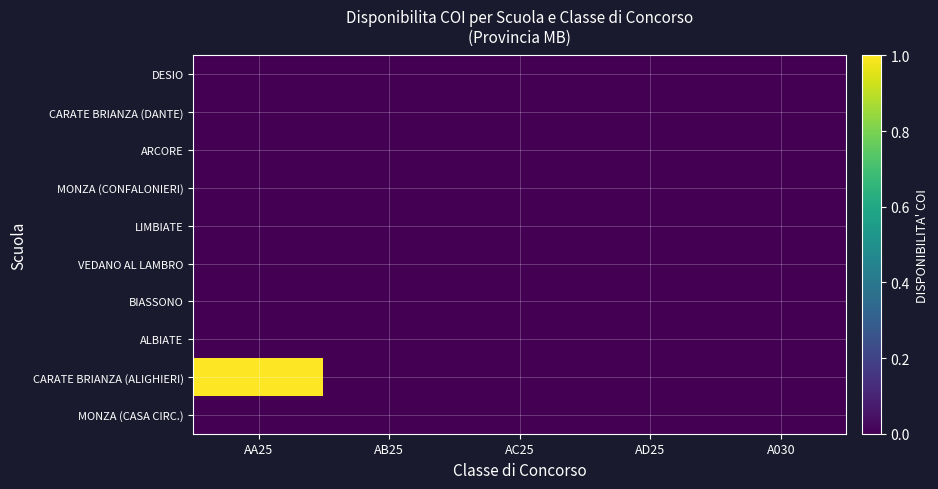

Reading left to right, transcribe all the data shown in this chart.

DESIO: AA25=0	AB25=0	AC25=0	AD25=0	A030=0
CARATE BRIANZA (DANTE): AA25=0	AB25=0	AC25=0	AD25=0	A030=0
ARCORE: AA25=0	AB25=0	AC25=0	AD25=0	A030=0
MONZA (CONFALONIERI): AA25=0	AB25=0	AC25=0	AD25=0	A030=0
LIMBIATE: AA25=0	AB25=0	AC25=0	AD25=0	A030=0
VEDANO AL LAMBRO: AA25=0	AB25=0	AC25=0	AD25=0	A030=0
BIASSONO: AA25=0	AB25=0	AC25=0	AD25=0	A030=0
ALBIATE: AA25=0	AB25=0	AC25=0	AD25=0	A030=0
CARATE BRIANZA (ALIGHIERI): AA25=1	AB25=0	AC25=0	AD25=0	A030=0
MONZA (CASA CIRC.): AA25=0	AB25=0	AC25=0	AD25=0	A030=0